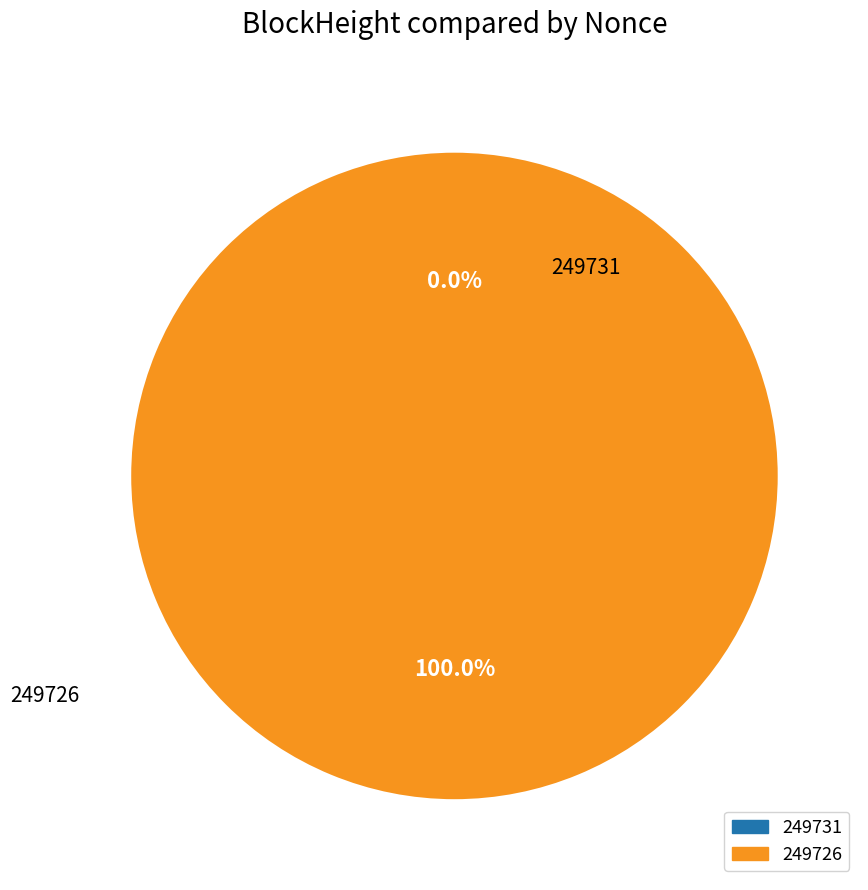

How many slices are in this pie chart?

2